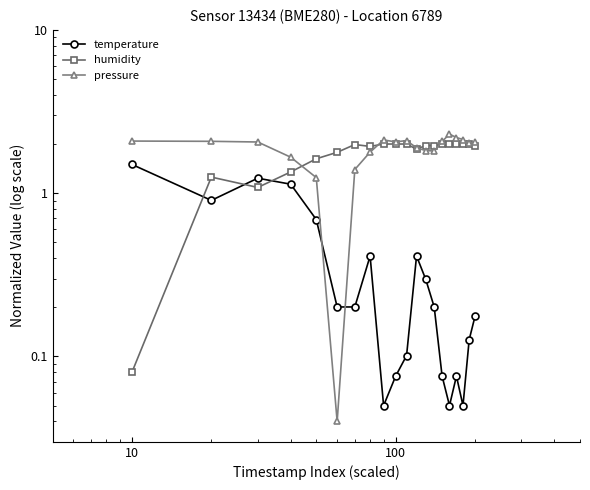

True or false: pressure has more than 1 points higher than both neighbors.

True